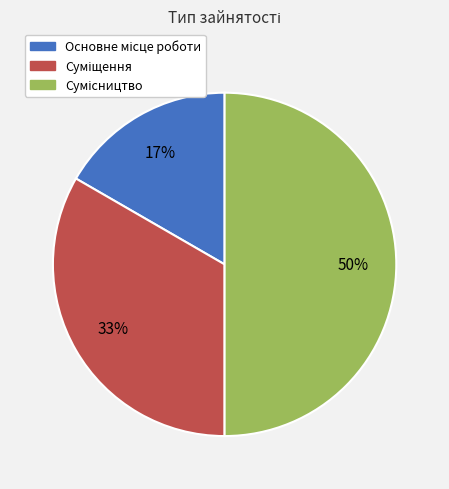

To the nearest percent, what is the average slice percentage?

33%